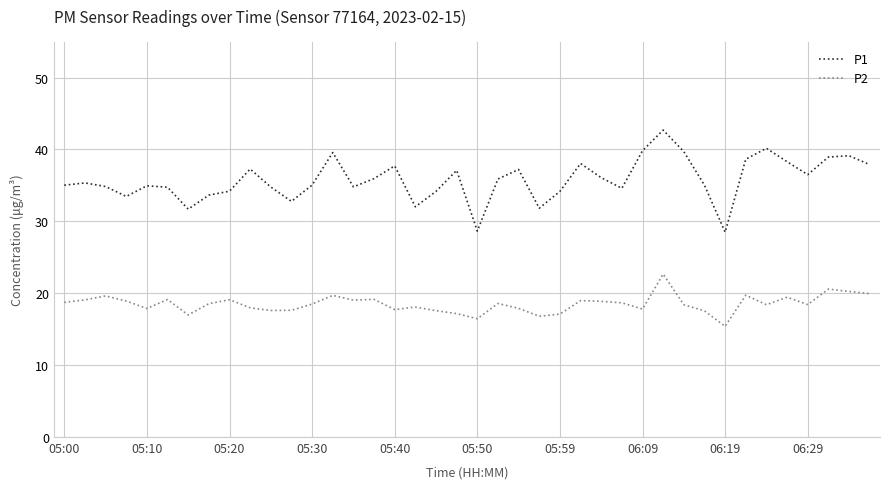

True or false: P1 and P2 cross at least once.

False